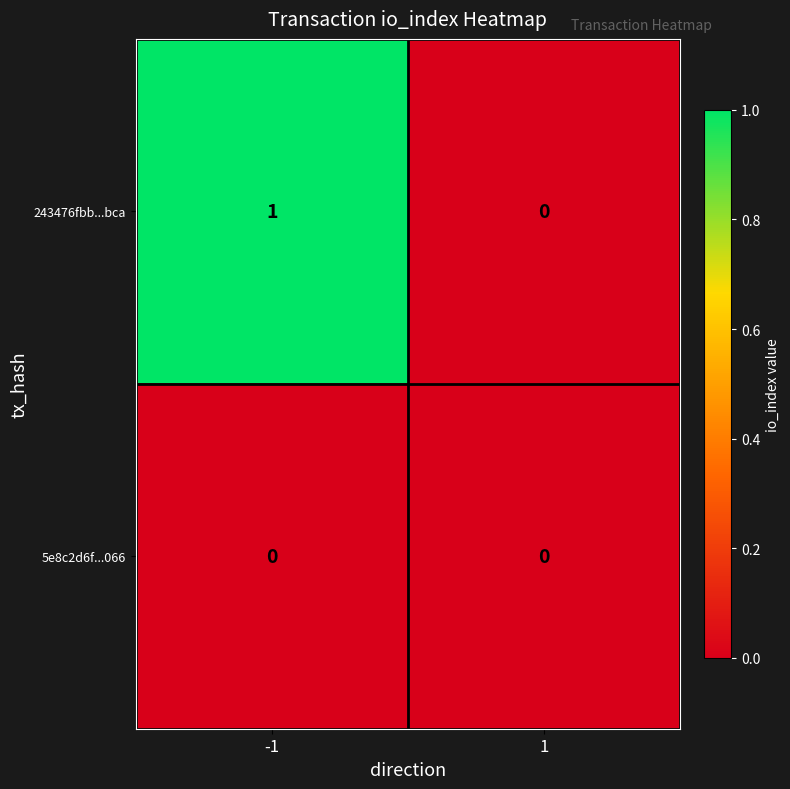

Count the number of data series in this chart.

2